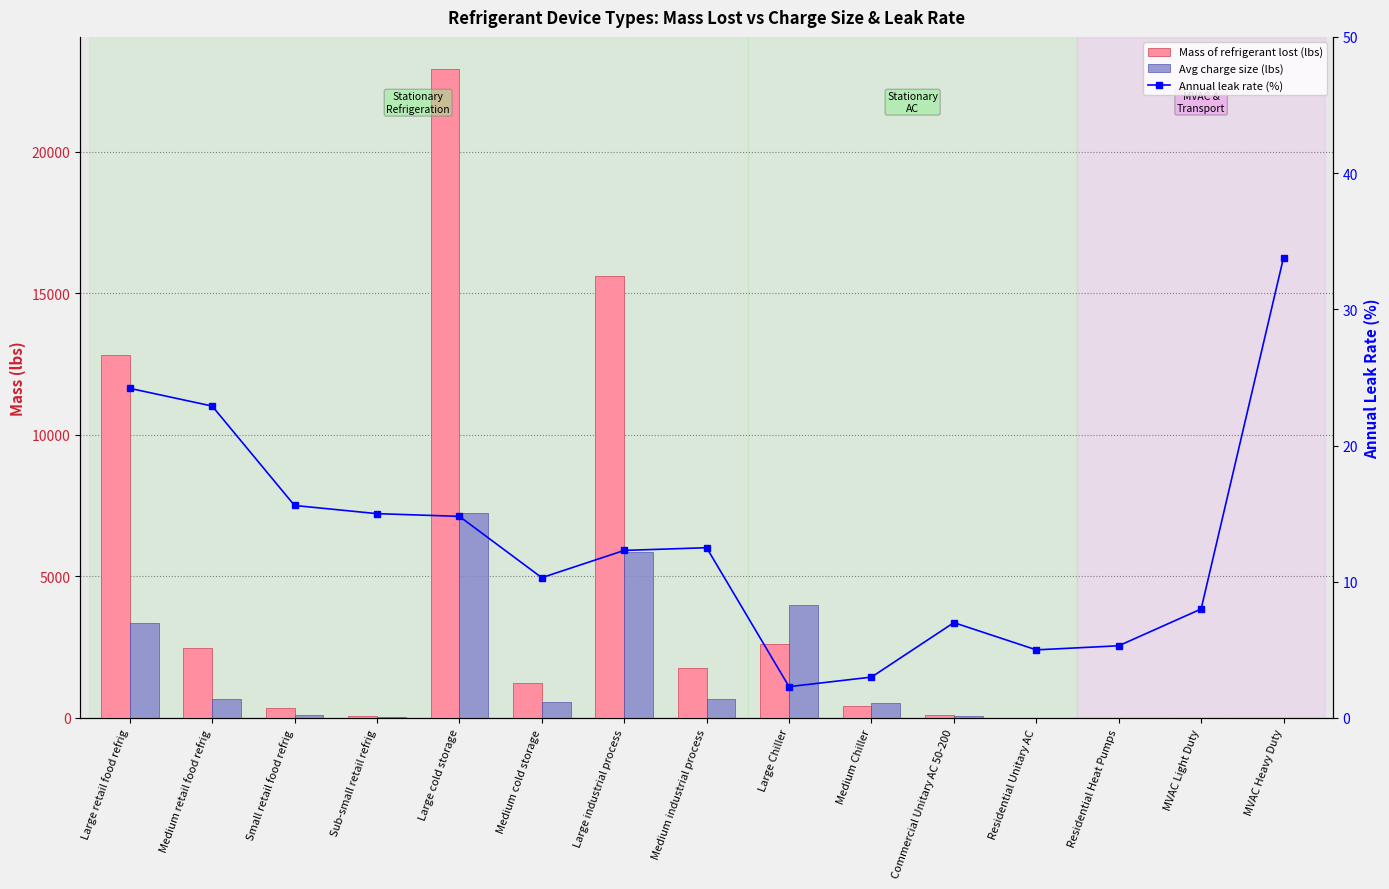

Which label corresponds to the smallest value in the chart?

MVAC Light Duty